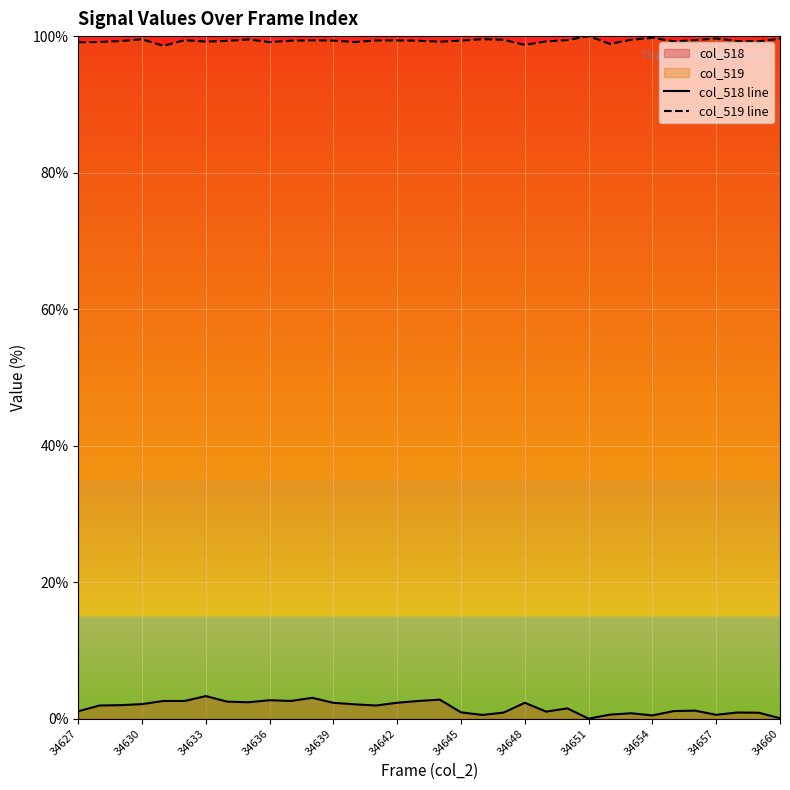

How many interior local peaks does the col_519 line series have?

8